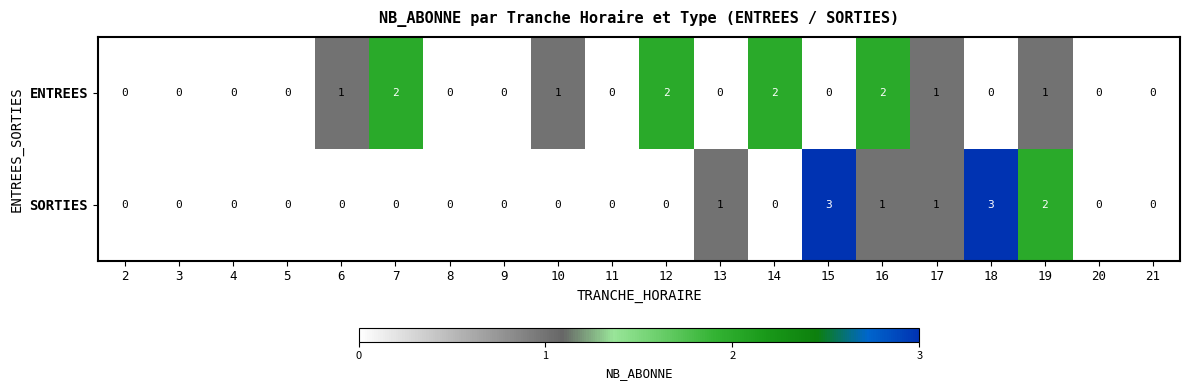

Is it true that SORTIES equals 1 at 13?

True